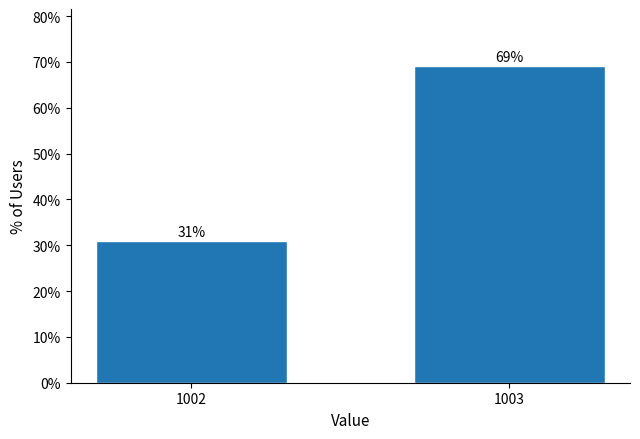

Read the value at 1002.

30.9